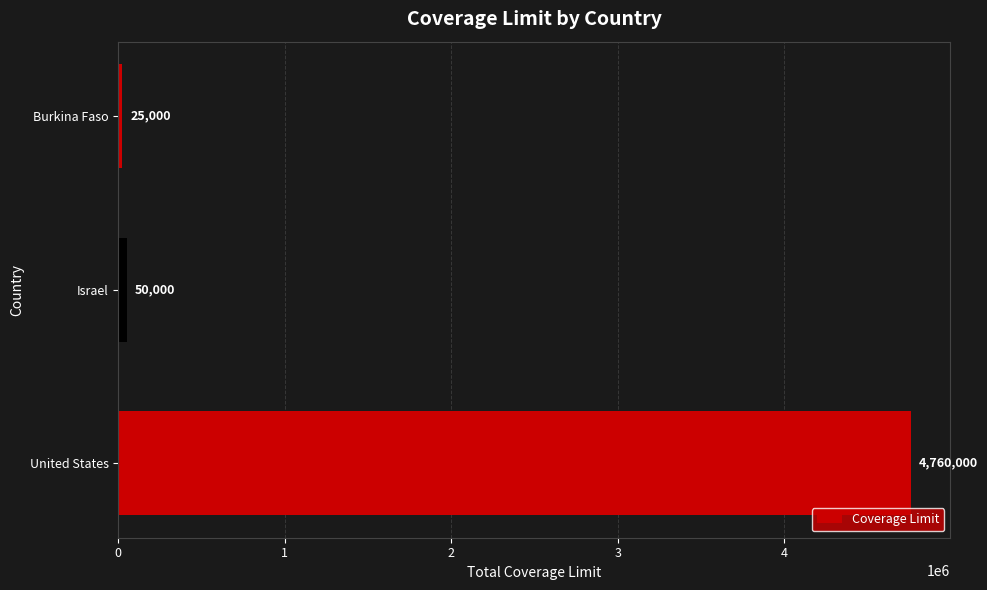

The value at United States is 1244243. True or false?

False